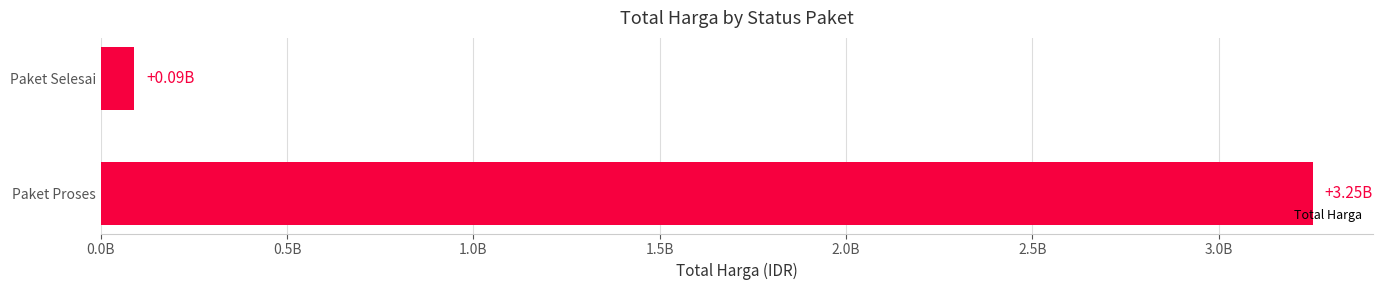

List the labels in order of value, largest first.

Paket Proses, Paket Selesai